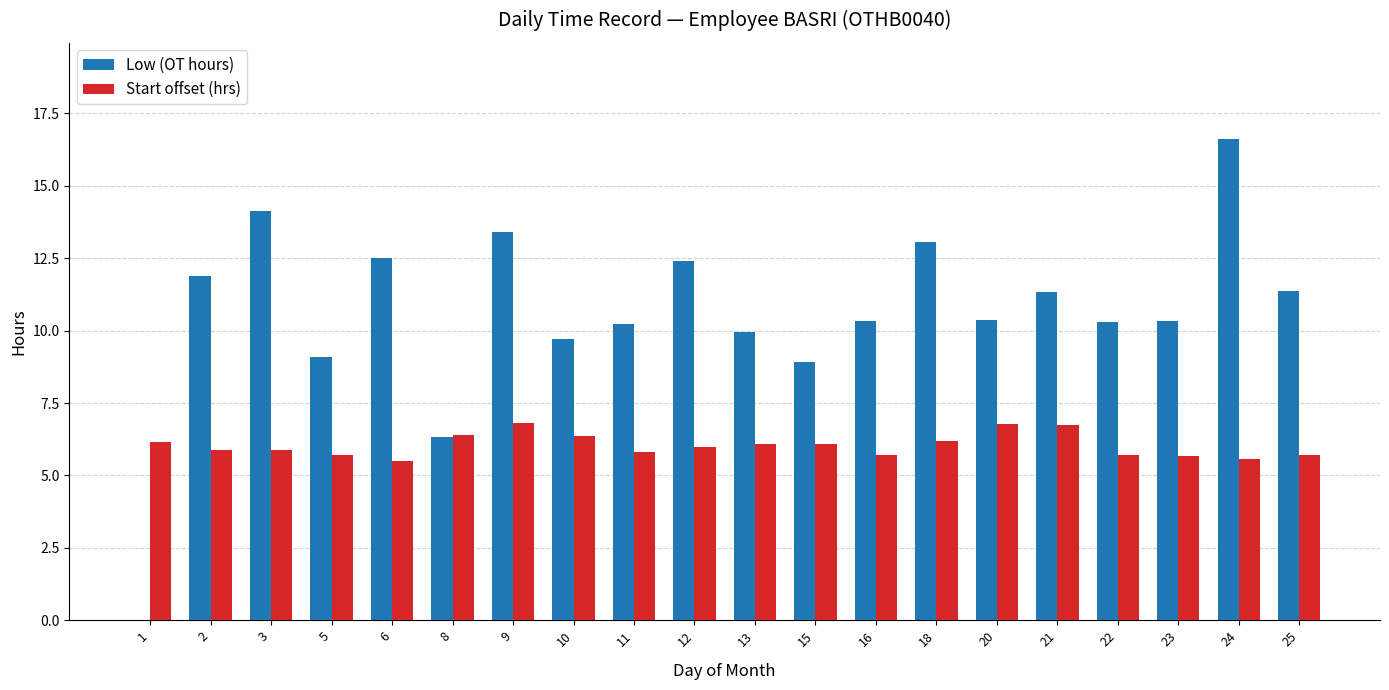

Which category has the highest value in the Low (OT hours) series?

24